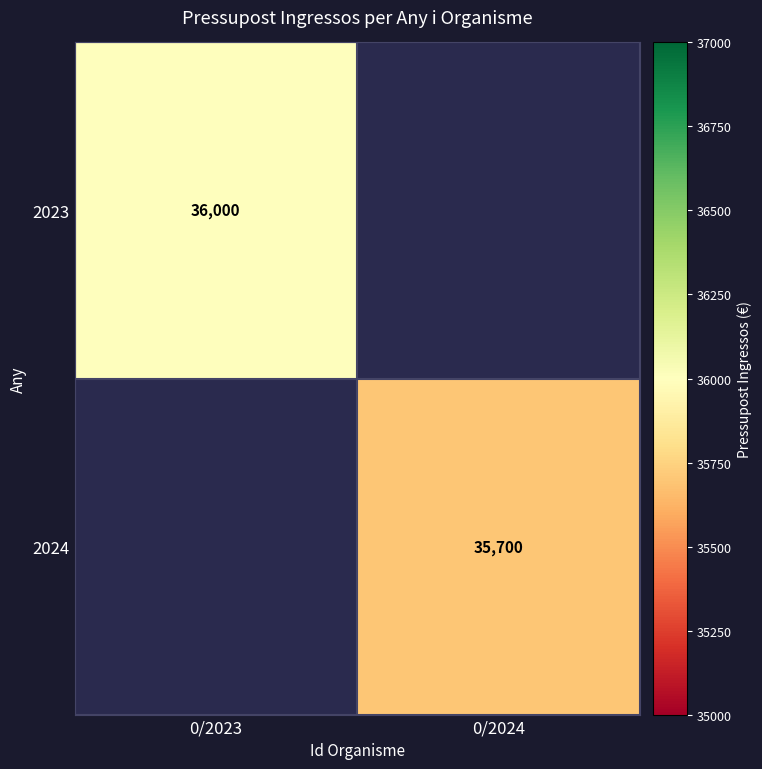

The 2024 series shows 35700 at 0/2024. True or false?

True